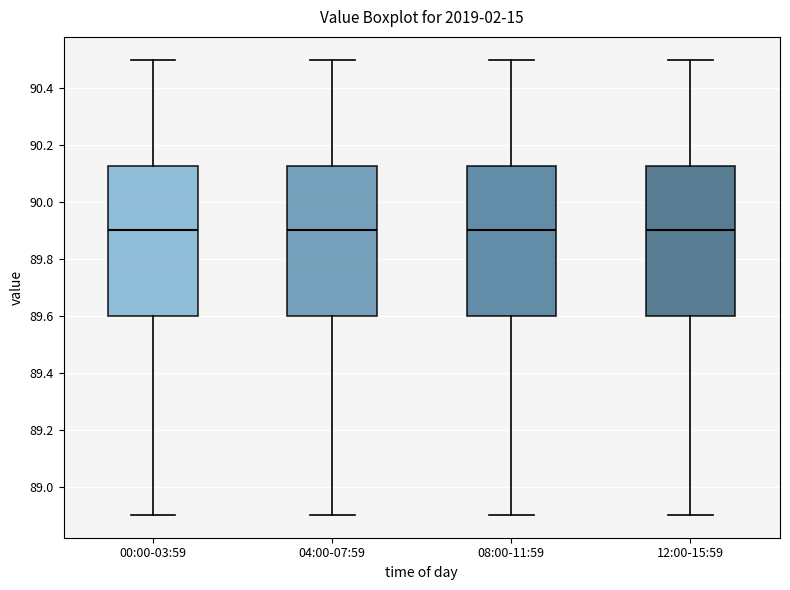

Reading left to right, read every box against the y-axis: the position of its median line, the range the box covers, and the ends of its whiskers. The values are not printed on the chart, so give them approximately, as read against the axis.

00:00-03:59: median 89.90, box 89.60 to 90.12, whiskers 88.90 to 90.50
04:00-07:59: median 89.90, box 89.60 to 90.12, whiskers 88.90 to 90.50
08:00-11:59: median 89.90, box 89.60 to 90.12, whiskers 88.90 to 90.50
12:00-15:59: median 89.90, box 89.60 to 90.12, whiskers 88.90 to 90.50